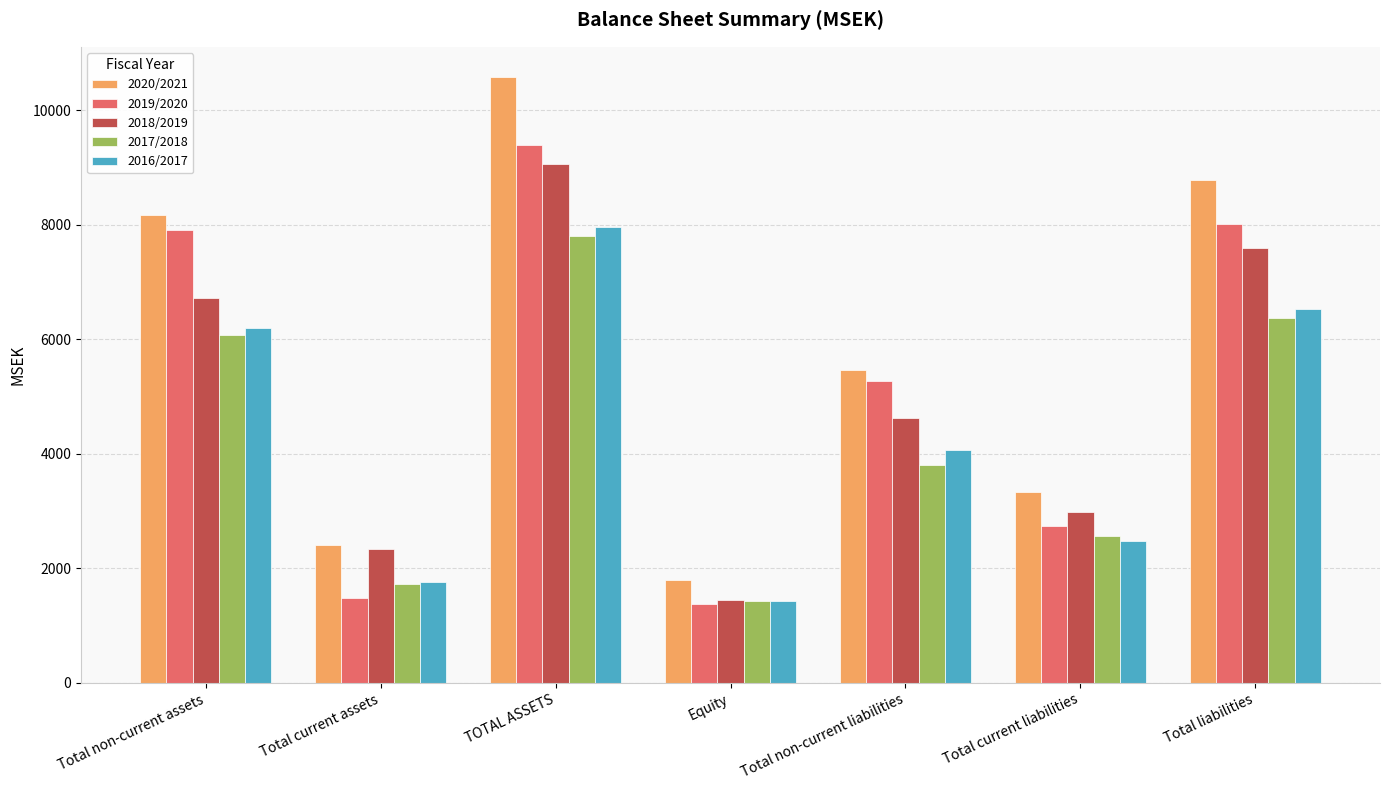

Rank the series by their maximum value, from highest to lowest.

2020/2021, 2019/2020, 2018/2019, 2016/2017, 2017/2018